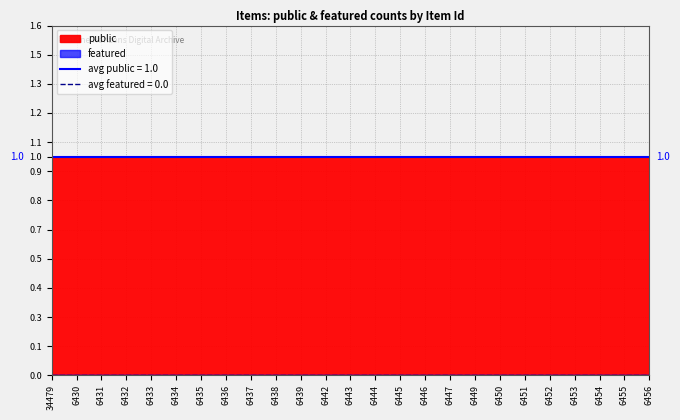

True or false: featured and public intersect in this chart.

False